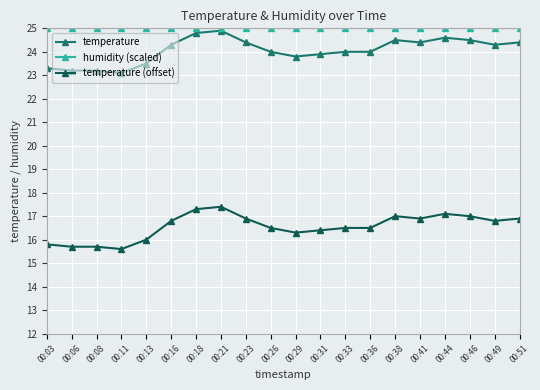

Reading left to right, what are all the values shown in this chart?

temperature: 00:03=23.3	00:06=23.2	00:08=23.2	00:11=23.1	00:13=23.5	00:16=24.3	00:18=24.8	00:21=24.9	00:23=24.4	00:26=24.0	00:29=23.8	00:31=23.9	00:33=24.0	00:36=24.0	00:38=24.5	00:41=24.4	00:44=24.6	00:46=24.5	00:49=24.3	00:51=24.4
humidity (scaled): 00:03=25.0	00:06=25.0	00:08=25.0	00:11=25.0	00:13=25.0	00:16=25.0	00:18=25.0	00:21=25.0	00:23=25.0	00:26=25.0	00:29=25.0	00:31=25.0	00:33=25.0	00:36=25.0	00:38=25.0	00:41=25.0	00:44=25.0	00:46=25.0	00:49=25.0	00:51=25.0
temperature (offset): 00:03=15.8	00:06=15.7	00:08=15.7	00:11=15.6	00:13=16.0	00:16=16.8	00:18=17.3	00:21=17.4	00:23=16.9	00:26=16.5	00:29=16.3	00:31=16.4	00:33=16.5	00:36=16.5	00:38=17.0	00:41=16.9	00:44=17.1	00:46=17.0	00:49=16.8	00:51=16.9